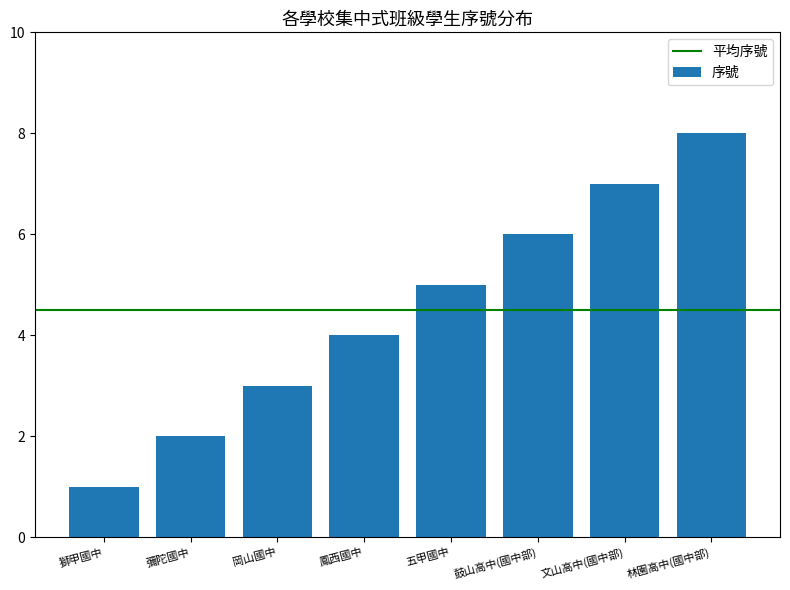

Reading right to left, what are all the values shown in this chart?

林園高中(國中部)=8	文山高中(國中部)=7	鼓山高中(國中部)=6	五甲國中=5	鳳西國中=4	岡山國中=3	彌陀國中=2	獅甲國中=1